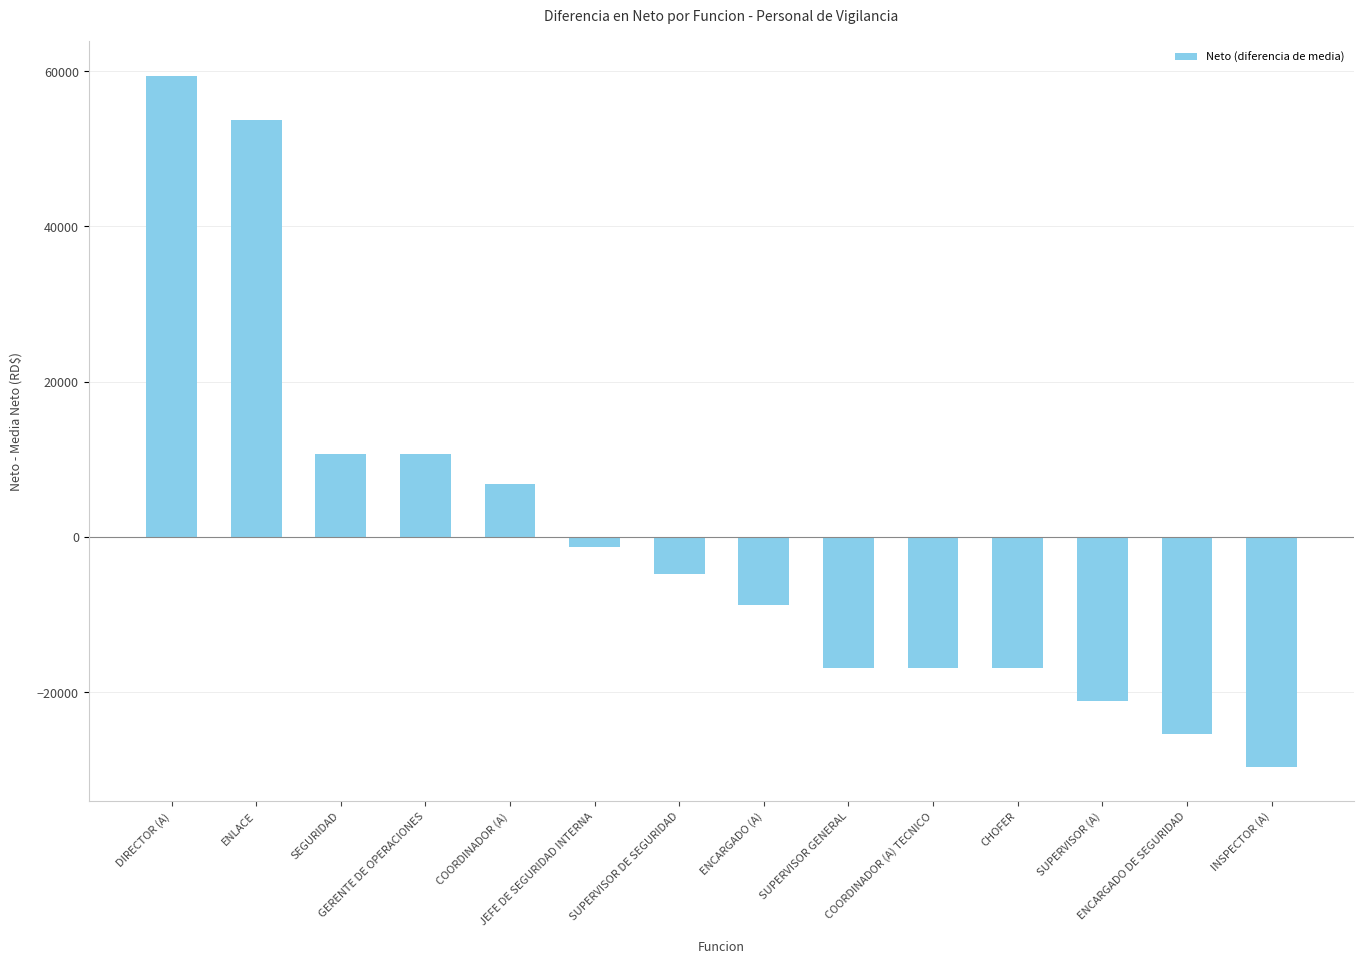

Count the number of values greater than -4728.

6